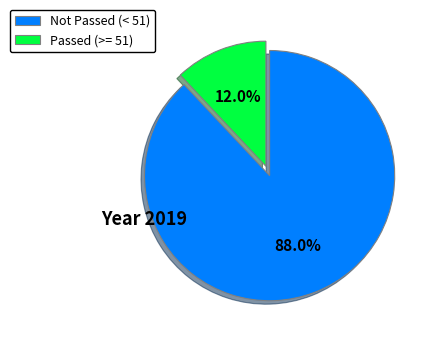

What is the largest slice in the pie chart?

Not Passed (< 51)